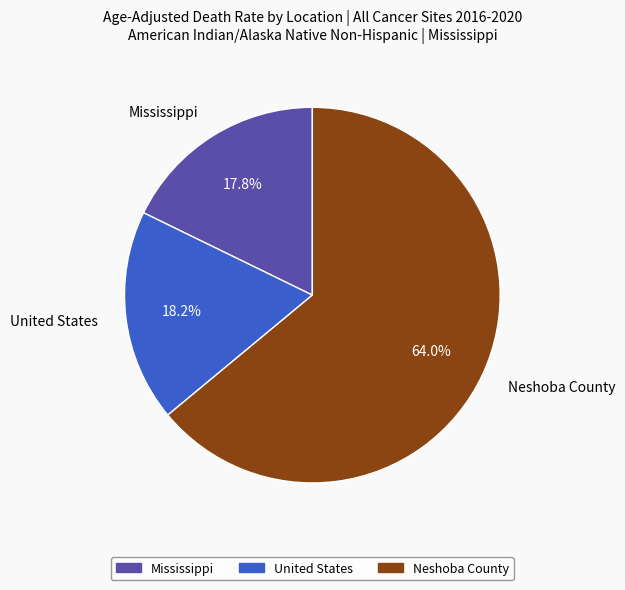

Approximately how many times larger is the value at Mississippi compared to Neshoba County?

0.3